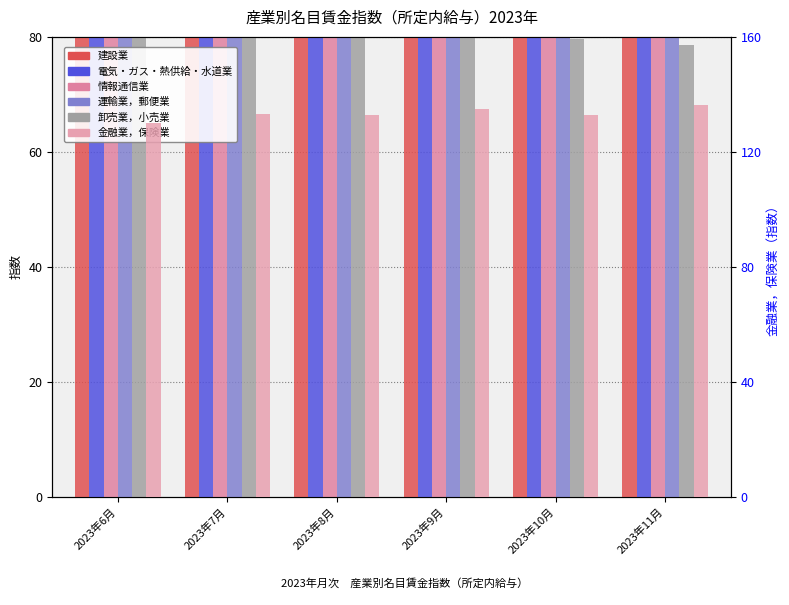

List the series in order of their peak value, highest first.

金融業，保険業, 情報通信業, 建設業, 電気・ガス・熱供給・水道業, 運輸業，郵便業, 卸売業，小売業